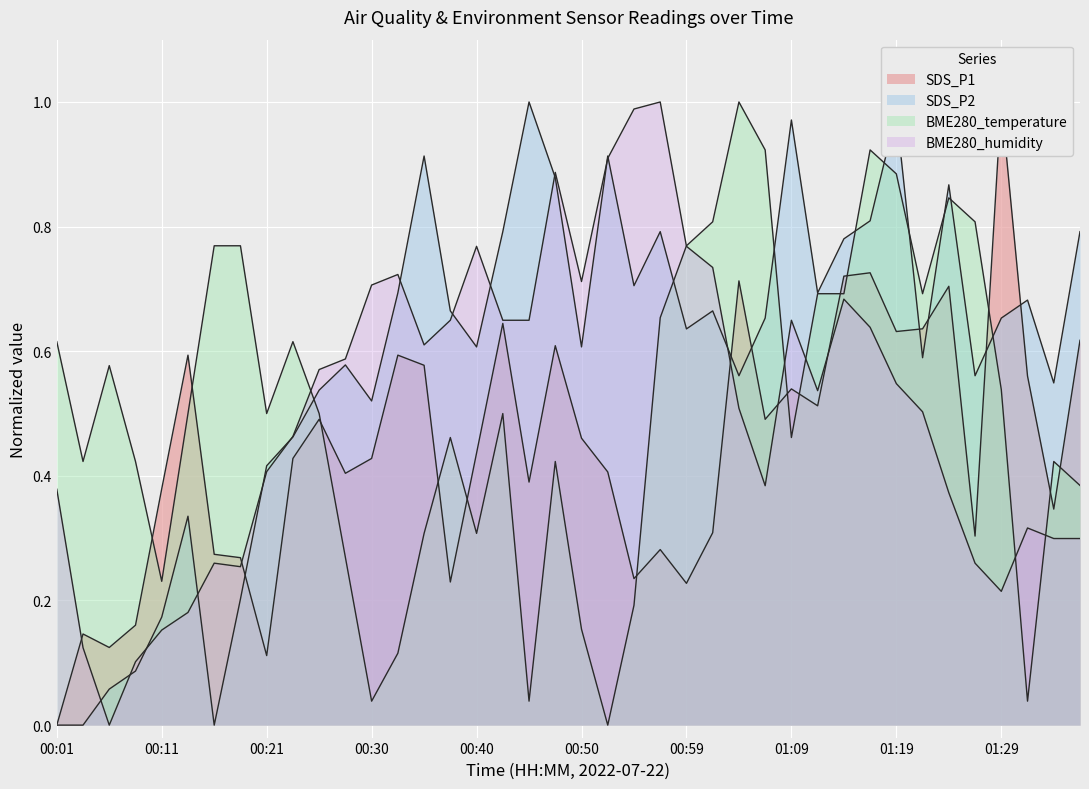

What position from the right is 00:40?

24